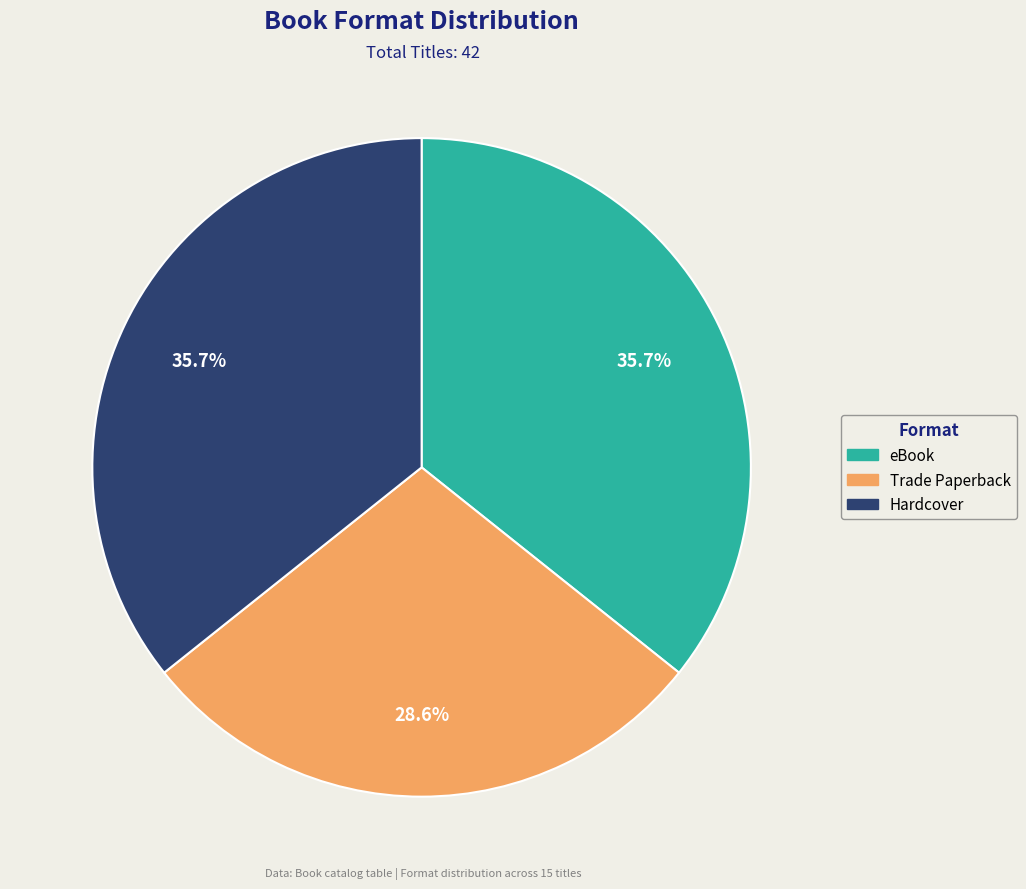

Is there a majority slice in this chart?

No